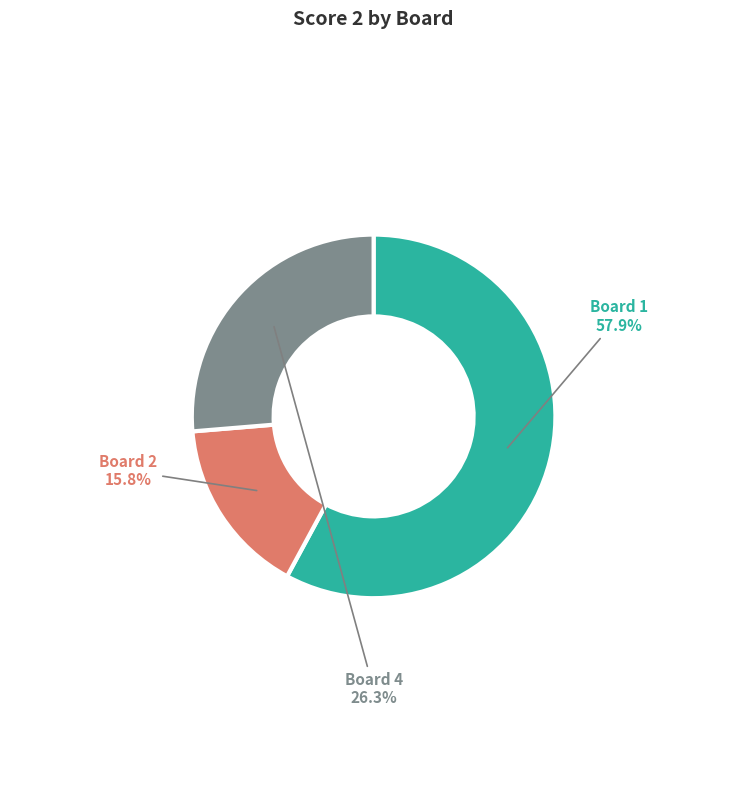

To the nearest percent, what is the average slice percentage?

33%